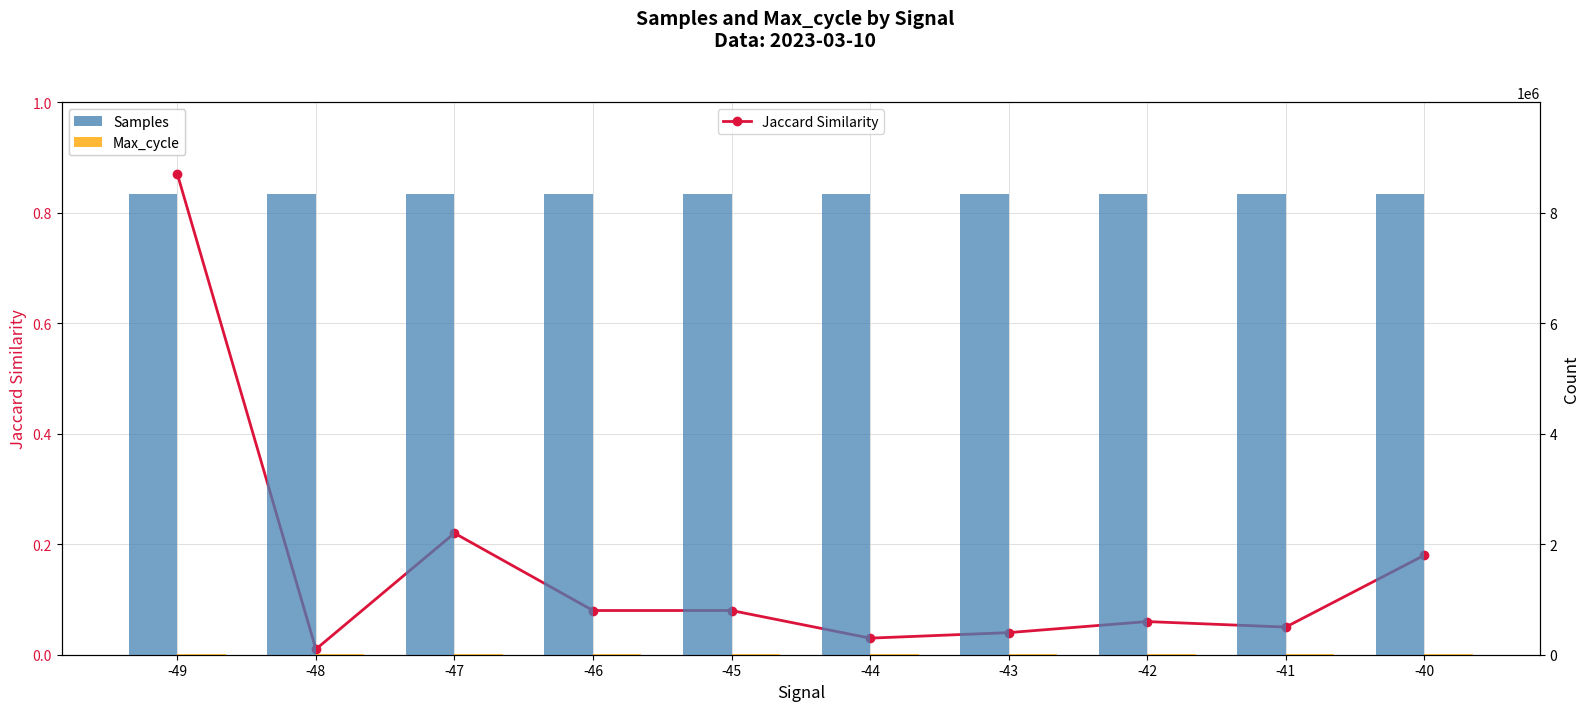

List the labels in order of Samples value, largest first.

-44, -41, -43, -40, -42, -49, -45, -46, -47, -48